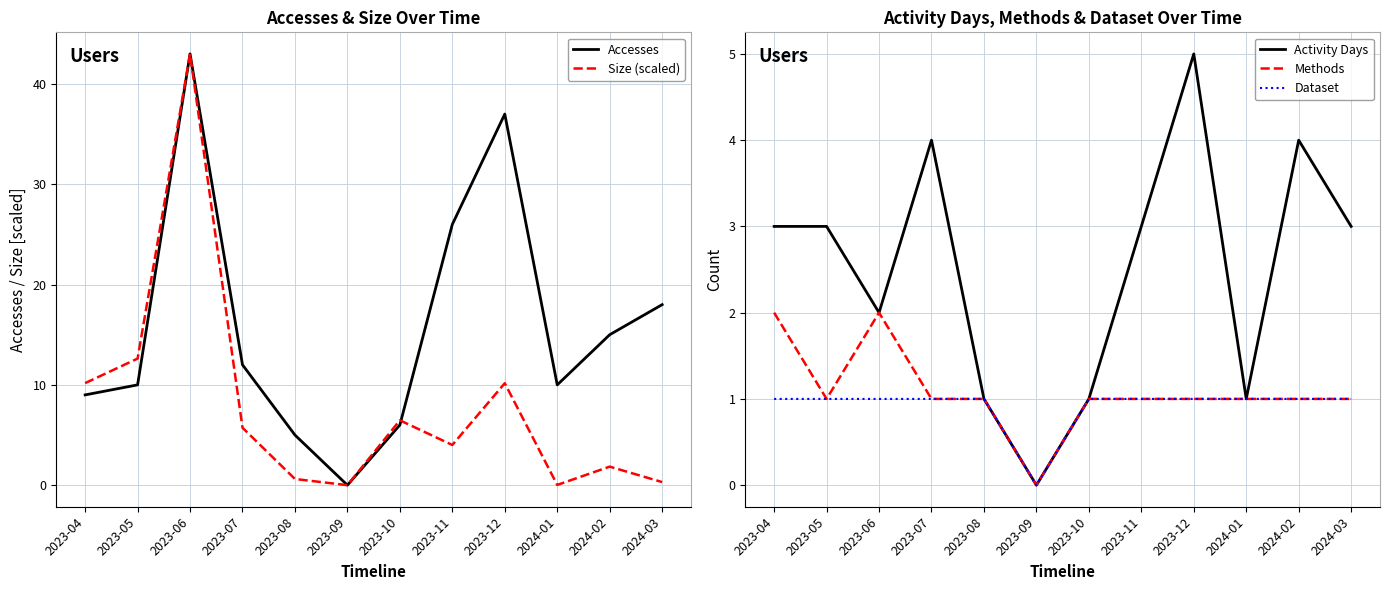

Which series has the largest range (max minus min)?

Accesses